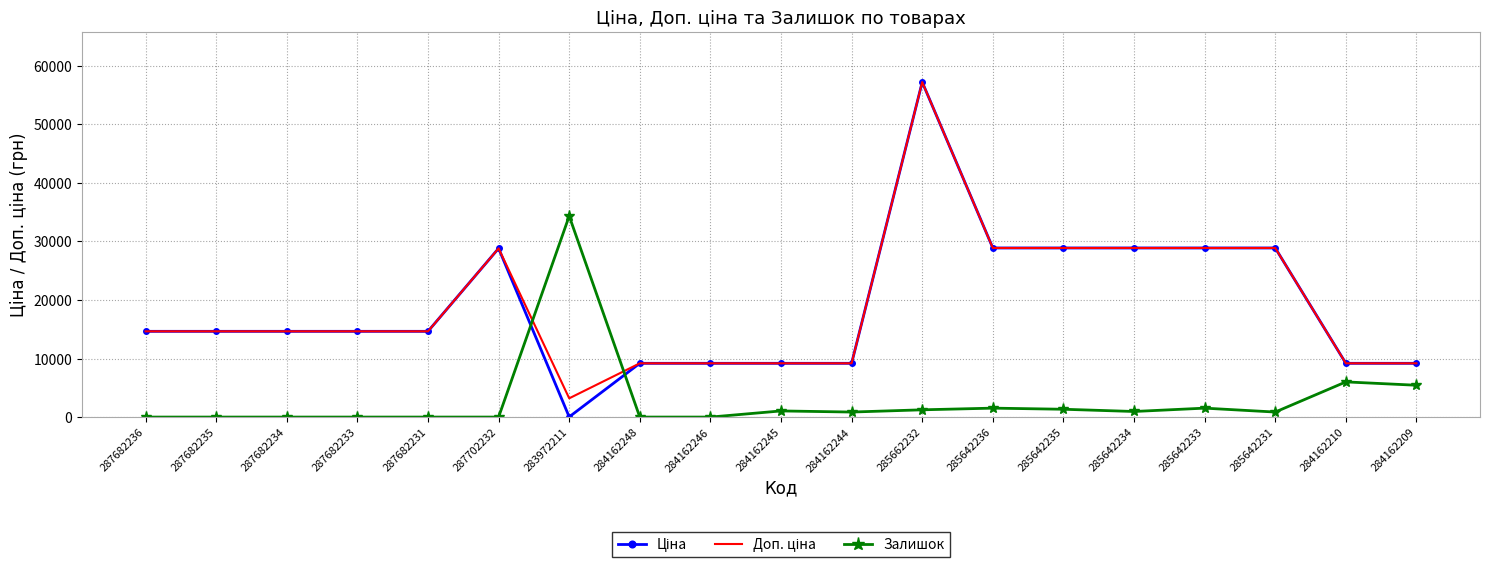

What is the difference between the highest and lowest values at 287682231?

14649.6